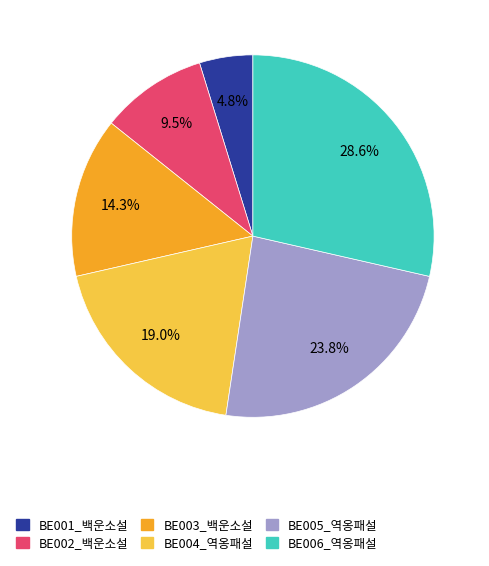

How many segments does this pie chart have?

6